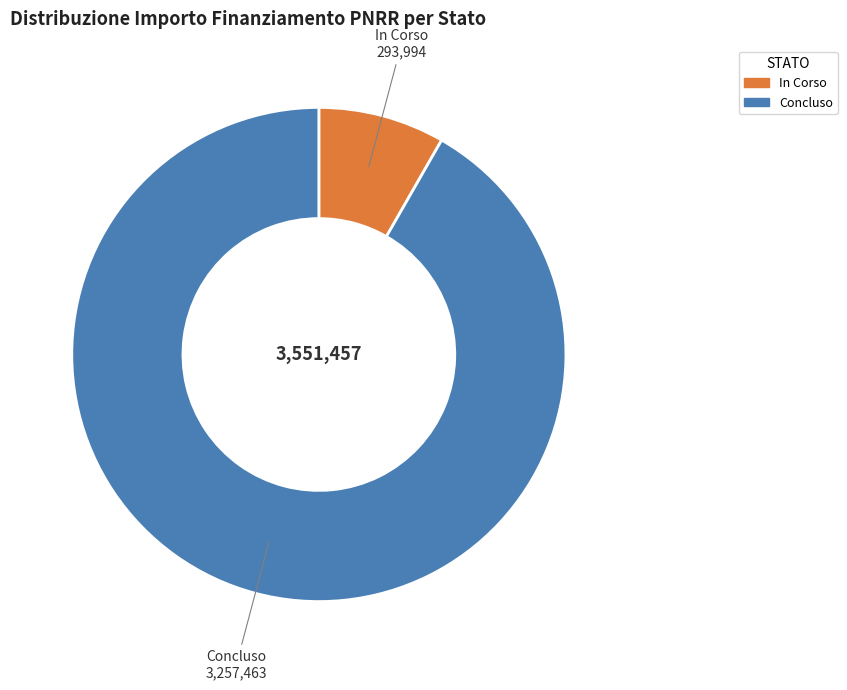

Is the sum of In Corso and Concluso greater than half?

Yes